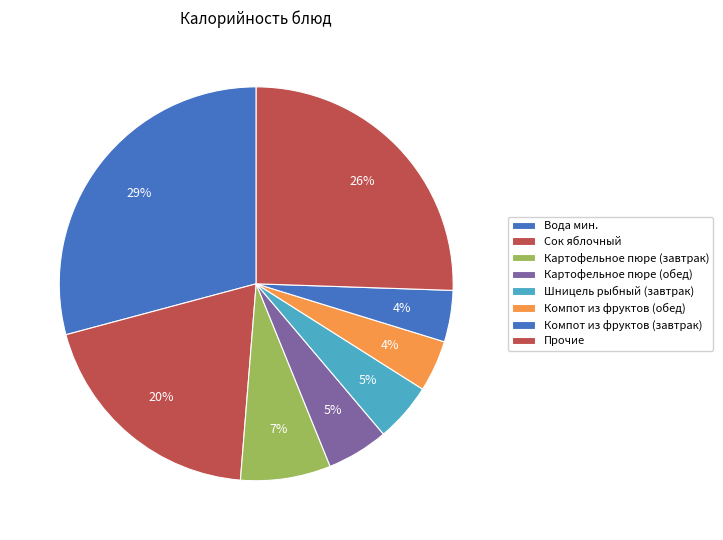

To the nearest percent, what is the difference between the largest and smallest slice percentages?

25%